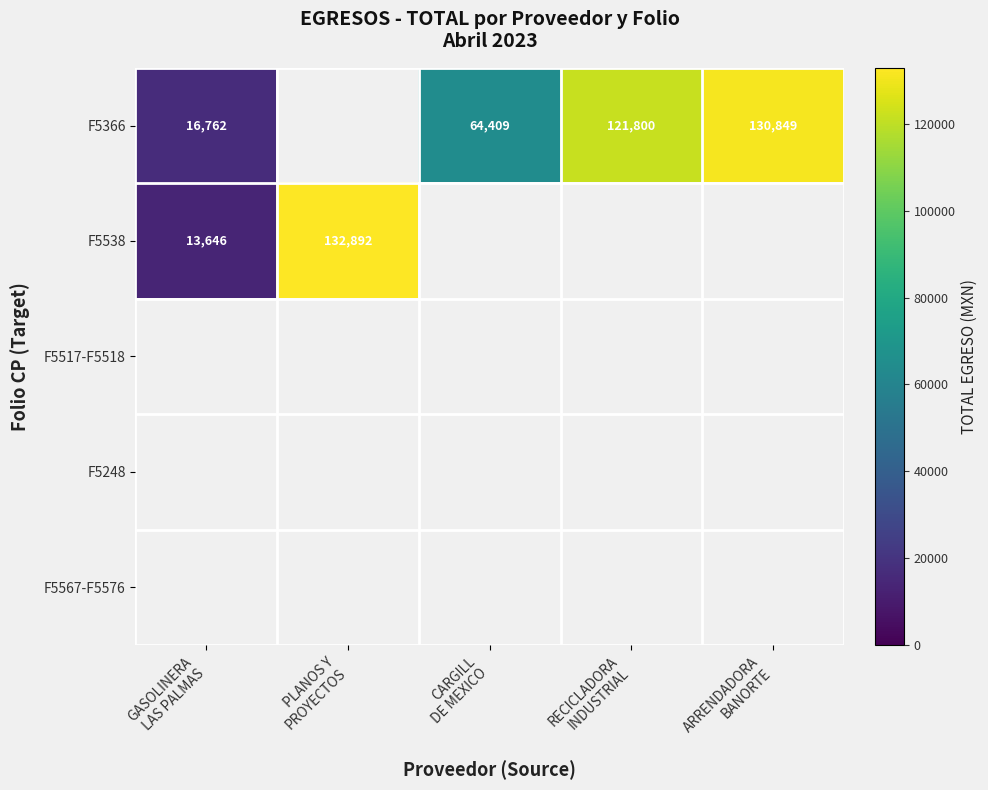

True or false: F5567-F5576 has a value of 0.0 at CARGILL DE MEXICO.

True